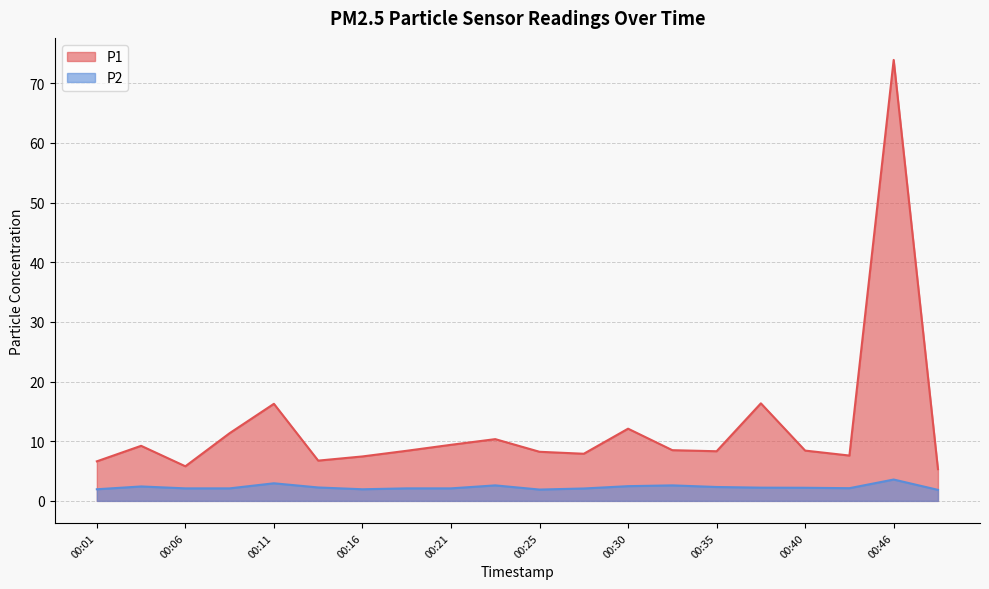

Rank the series at 00:28 from lowest to highest value.

P2, P1